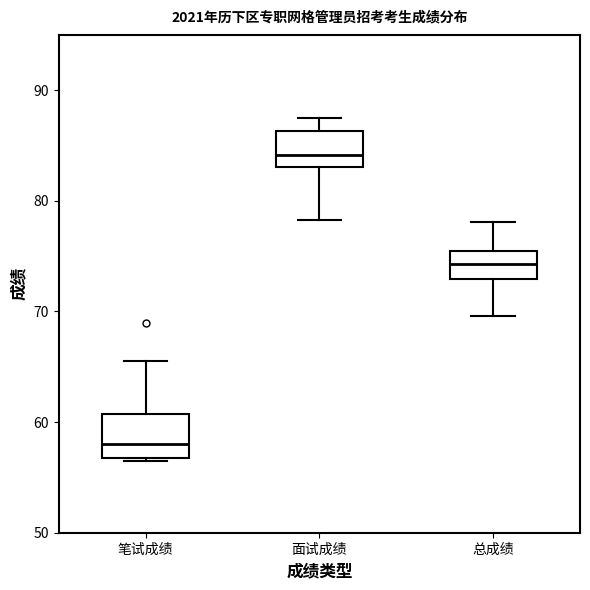

Reading left to right, read every box against the y-axis: the position of its median line, the range the box covers, and the ends of its whiskers. The values are not printed on the chart, so give them approximately, as read against the axis.

笔试成绩: median 58, box 57 to 61, whiskers 57 to 66
面试成绩: median 84, box 83 to 86, whiskers 78 to 88
总成绩: median 74, box 73 to 75, whiskers 70 to 78